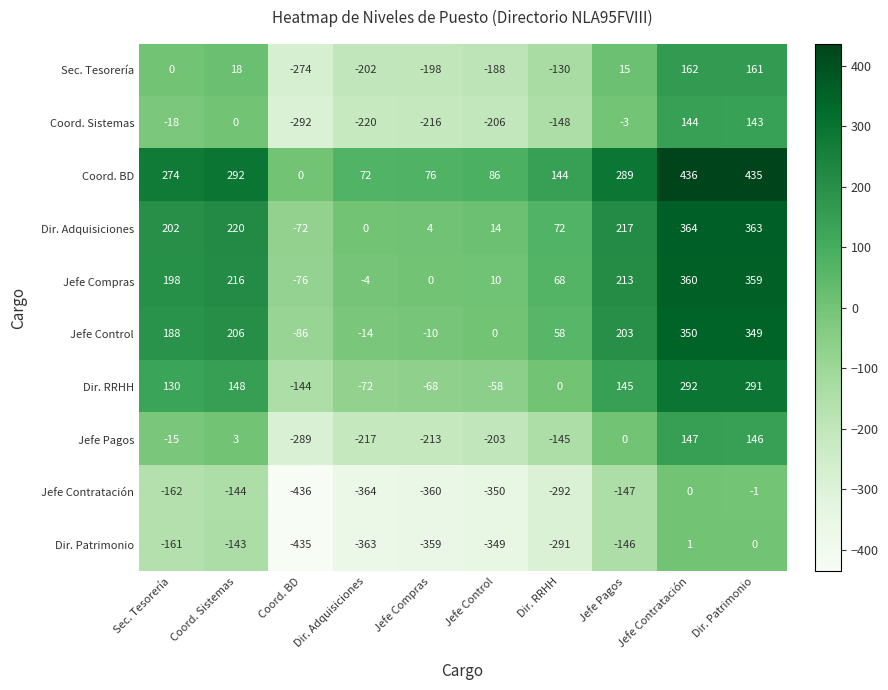

List the series in order of their peak value, highest first.

Coord. BD, Dir. Adquisiciones, Jefe Compras, Jefe Control, Dir. RRHH, Sec. Tesorería, Jefe Pagos, Coord. Sistemas, Dir. Patrimonio, Jefe Contratación